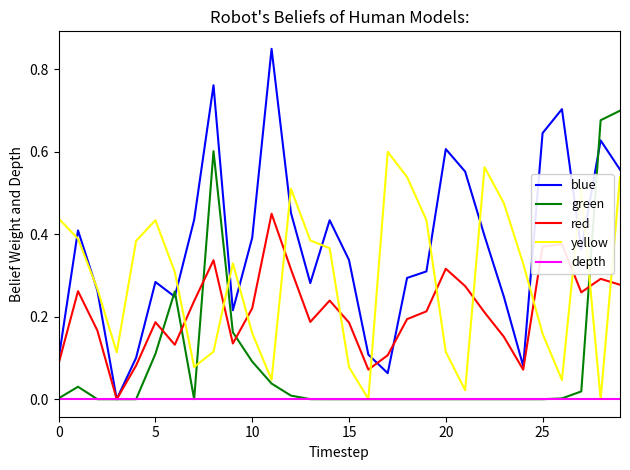

Which series has the widest spread of values?

blue